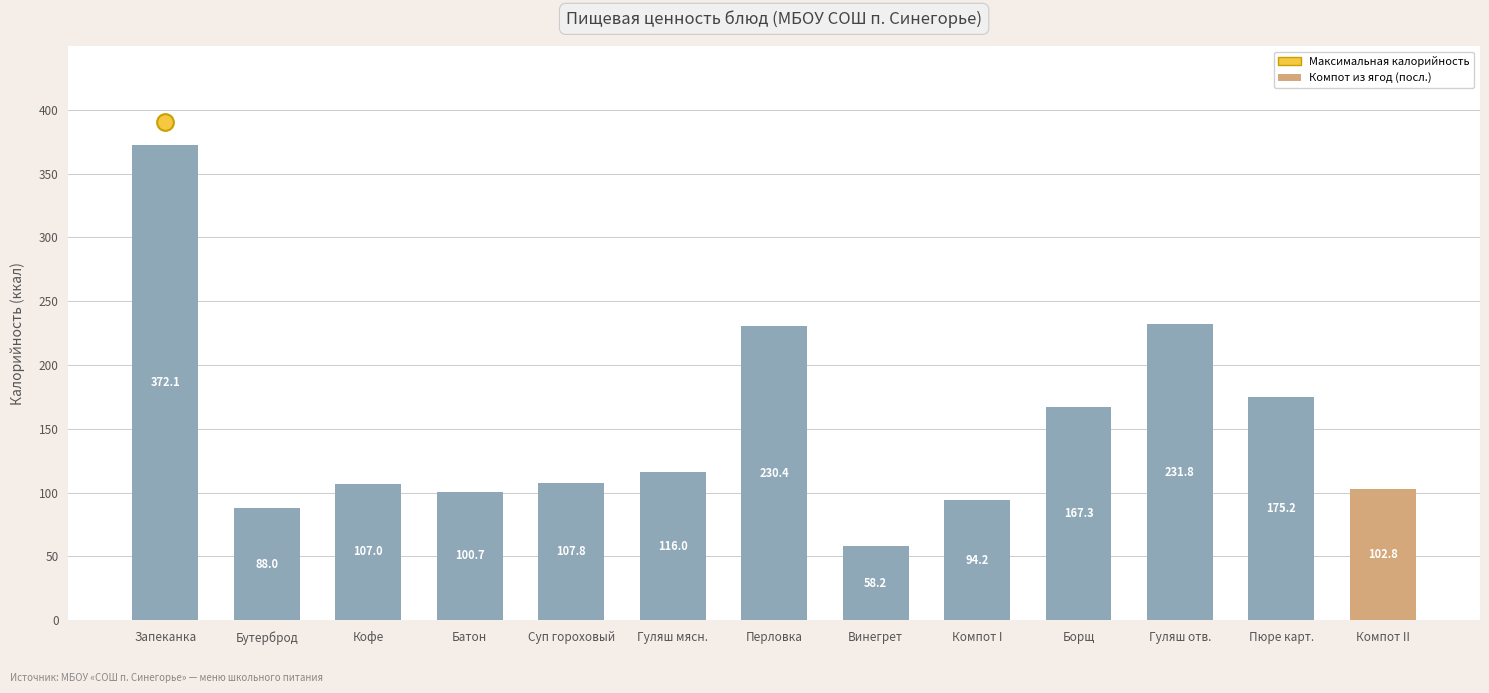

How many data points does each series have?

13